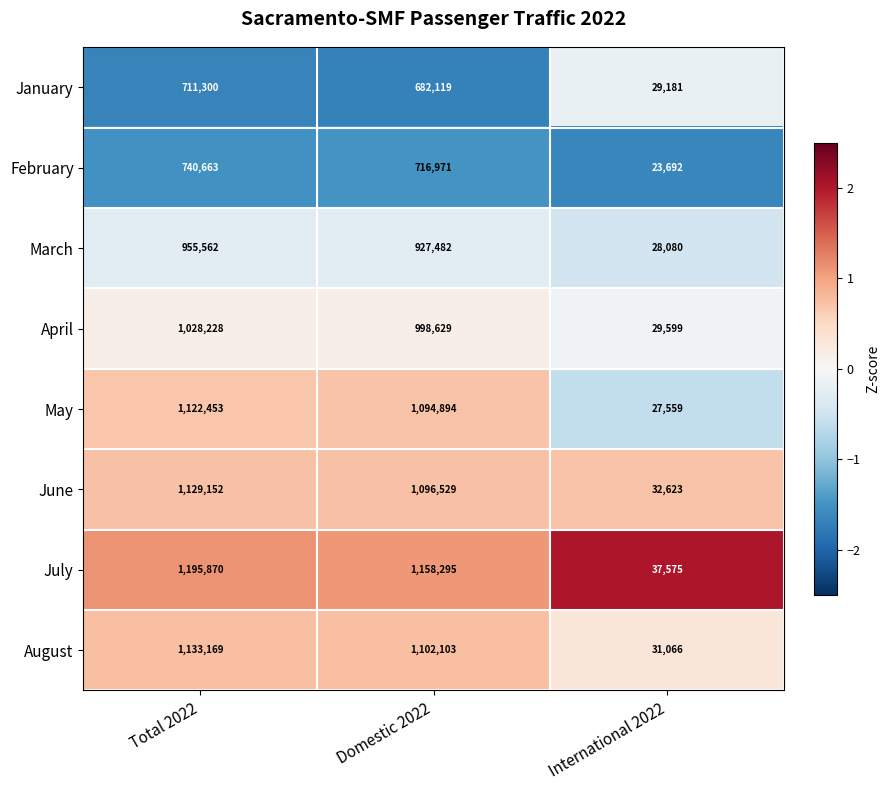

Between Total 2022 and Domestic 2022, which series saw the biggest shift?

July